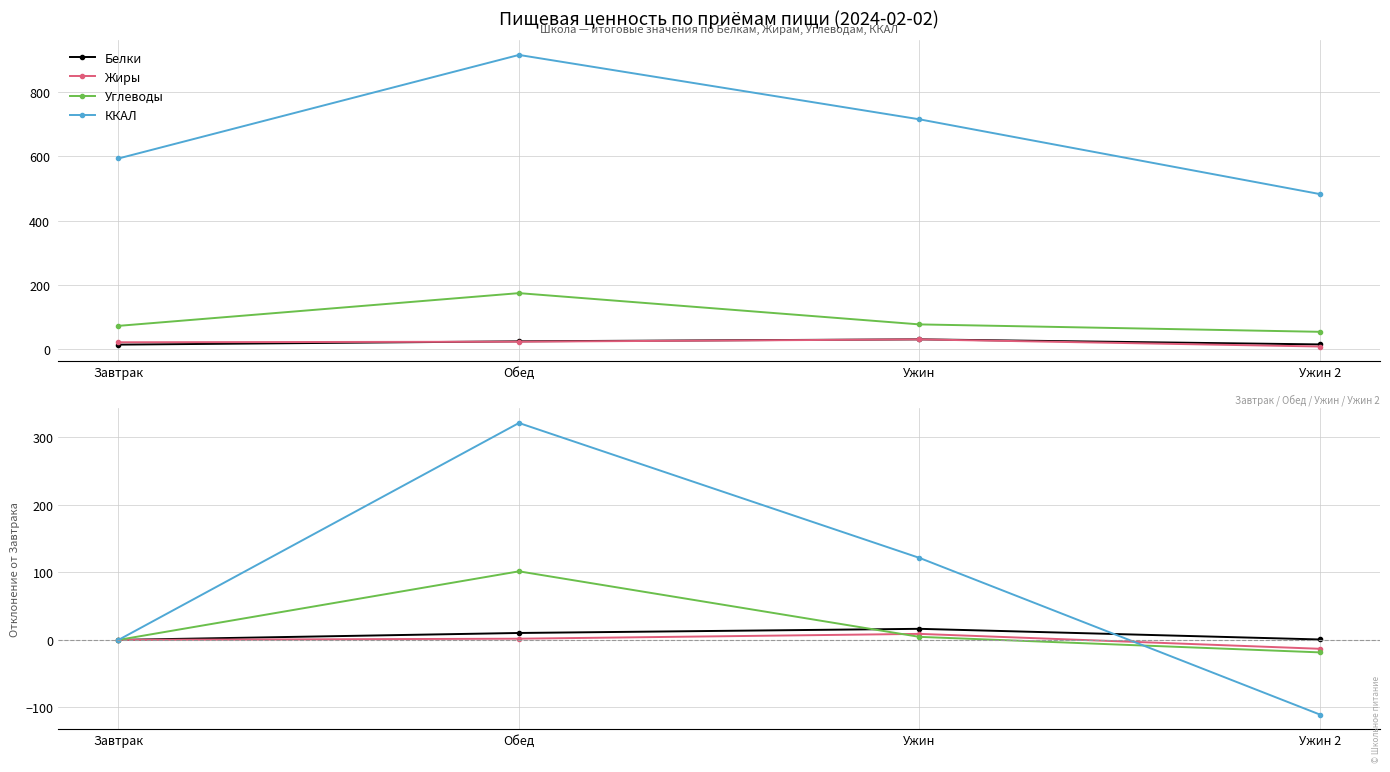

What is the value of the Углеводы point at the 2nd from the left?

101.6